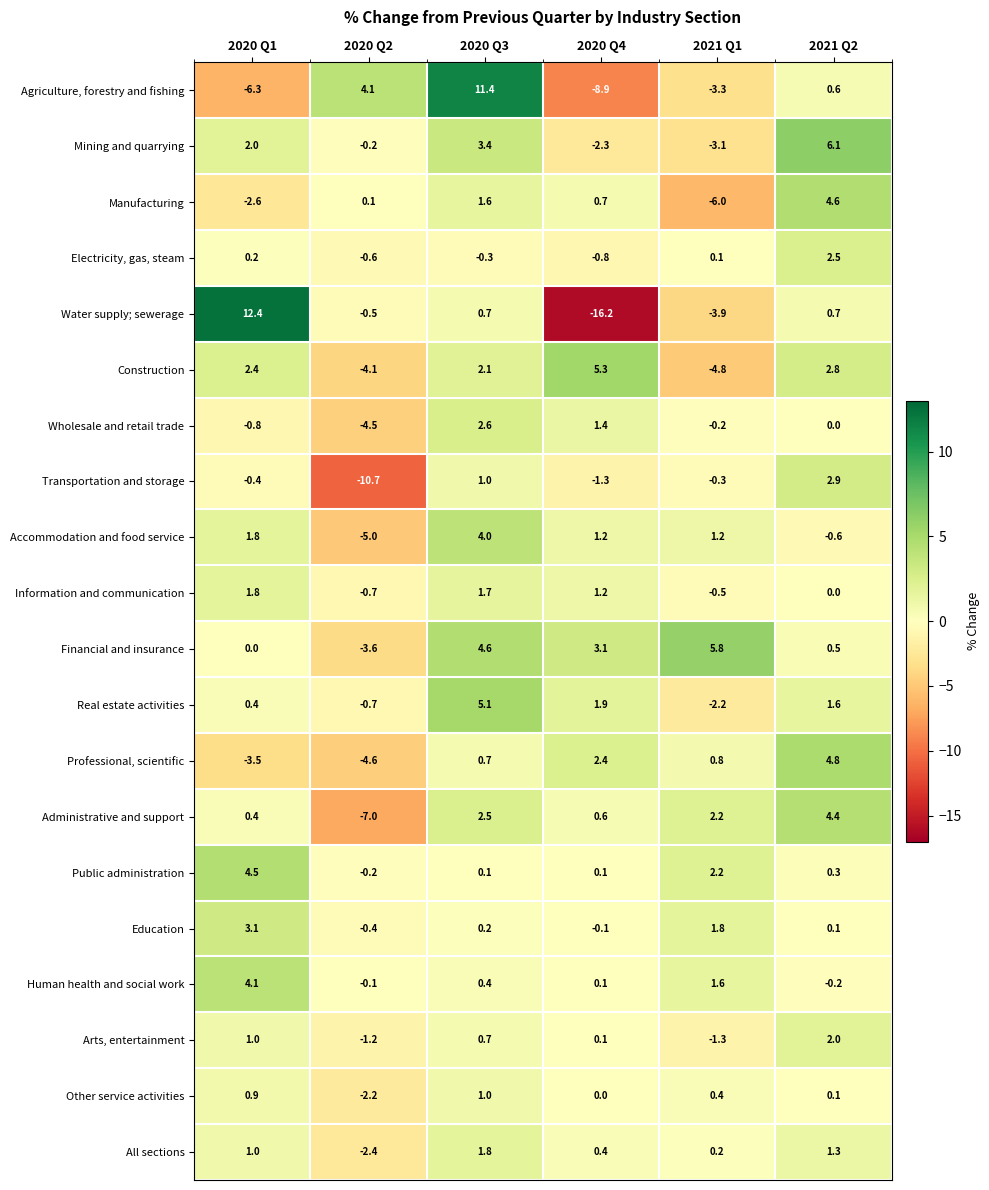

What is the sum of all Agriculture, forestry and fishing values?

-2.4